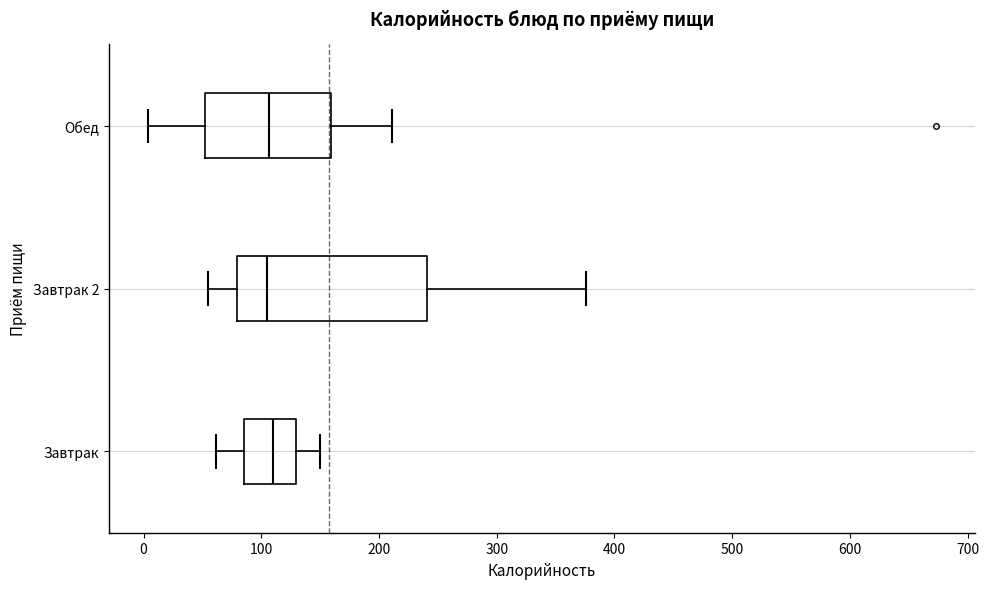

Where does the left whisker of the box for Завтрак end on the x-axis? The values are not printed on the chart, so give them approximately, as read against the axis.

60